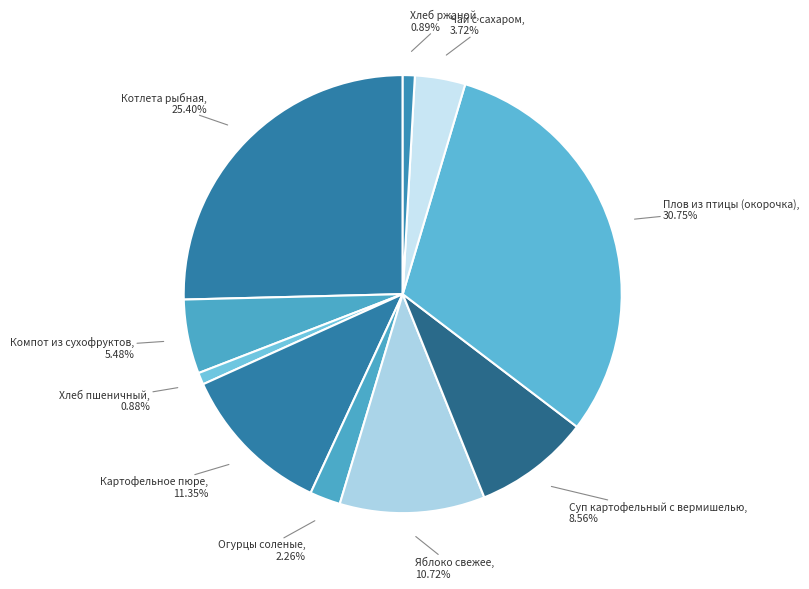

How many slices are in this pie chart?

10